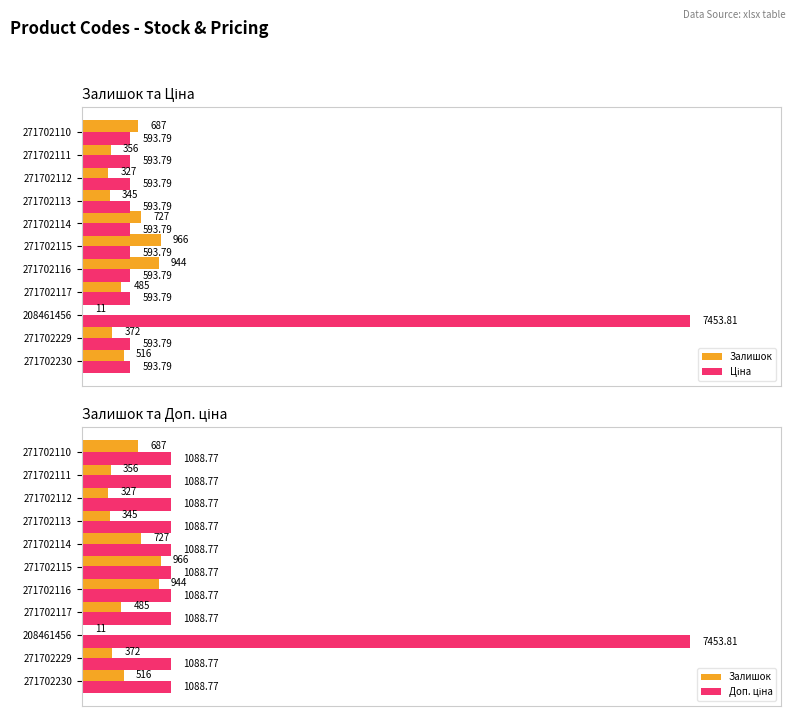

What are all the series names shown in the legend?

Залишок, Ціна, Доп. ціна